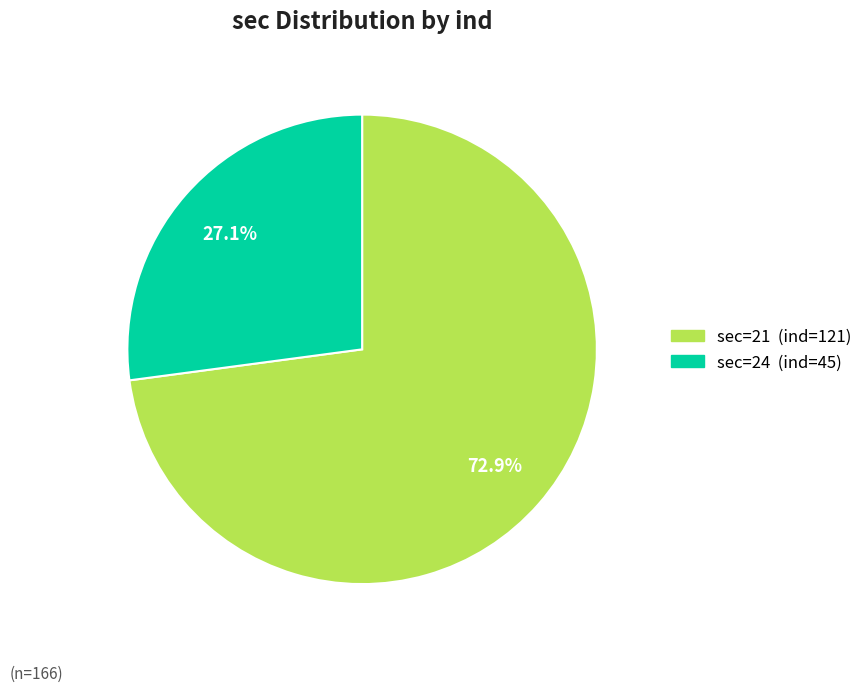

Is there any slice that represents more than half of the pie?

Yes